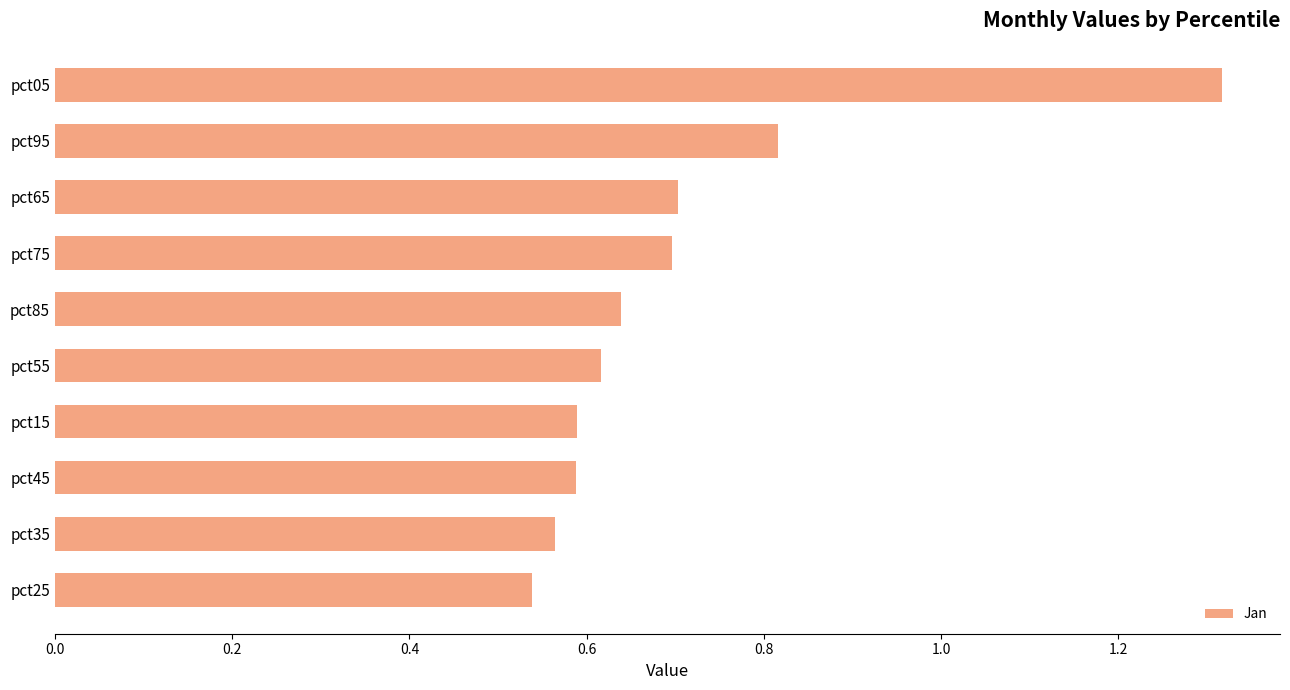

Is it true that the value at pct15 is 1.0?

False